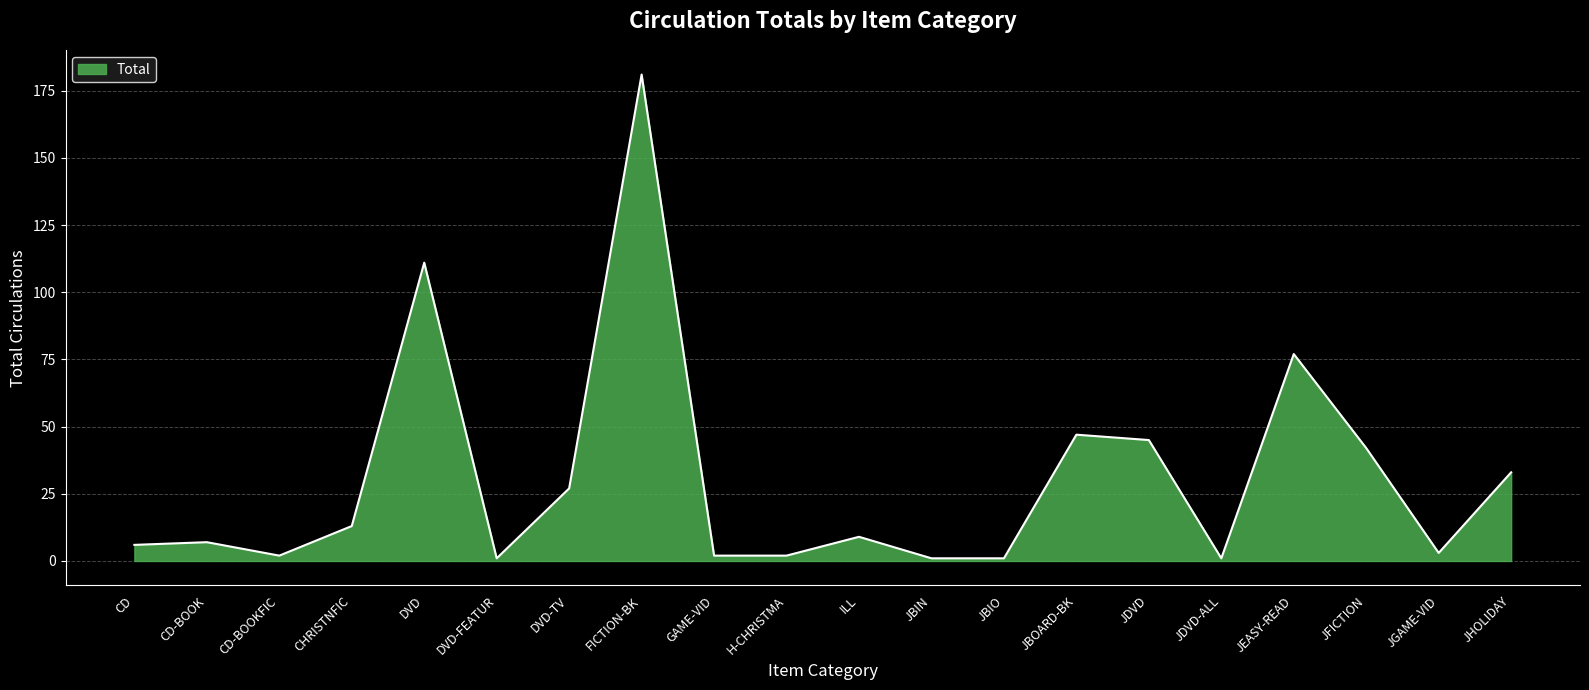

The value at DVD is 111. True or false?

True